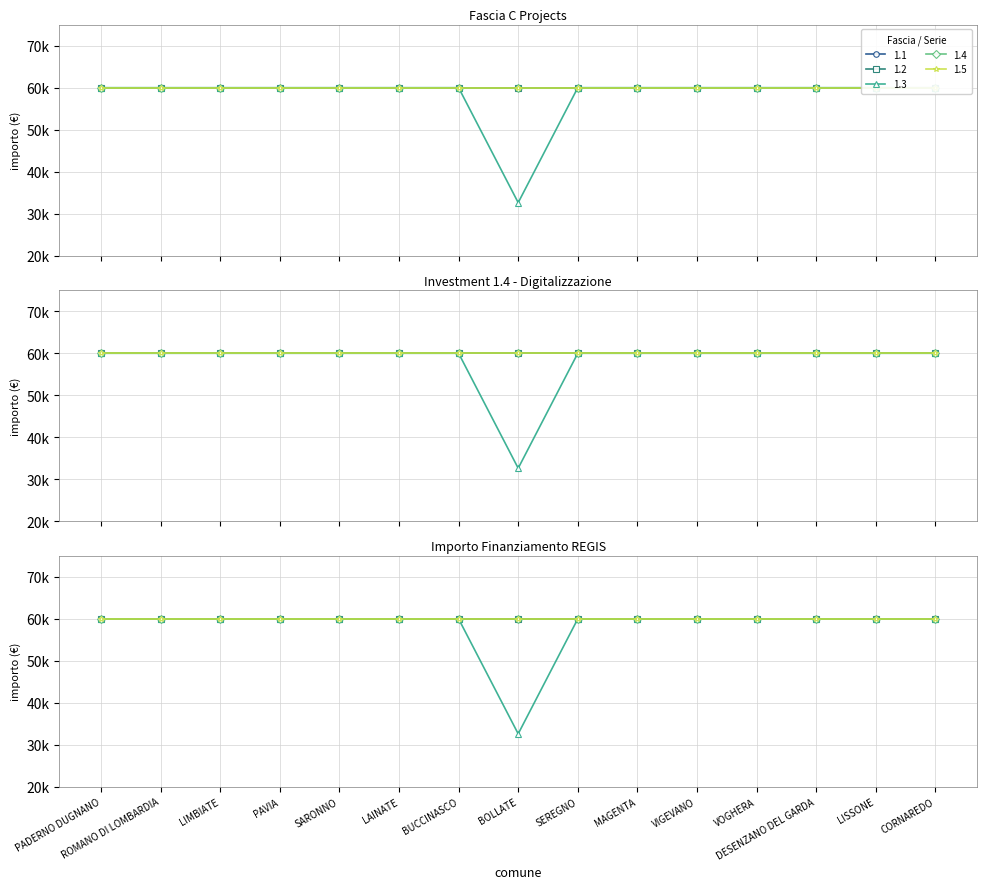

What is the minimum value shown in the chart?

32589